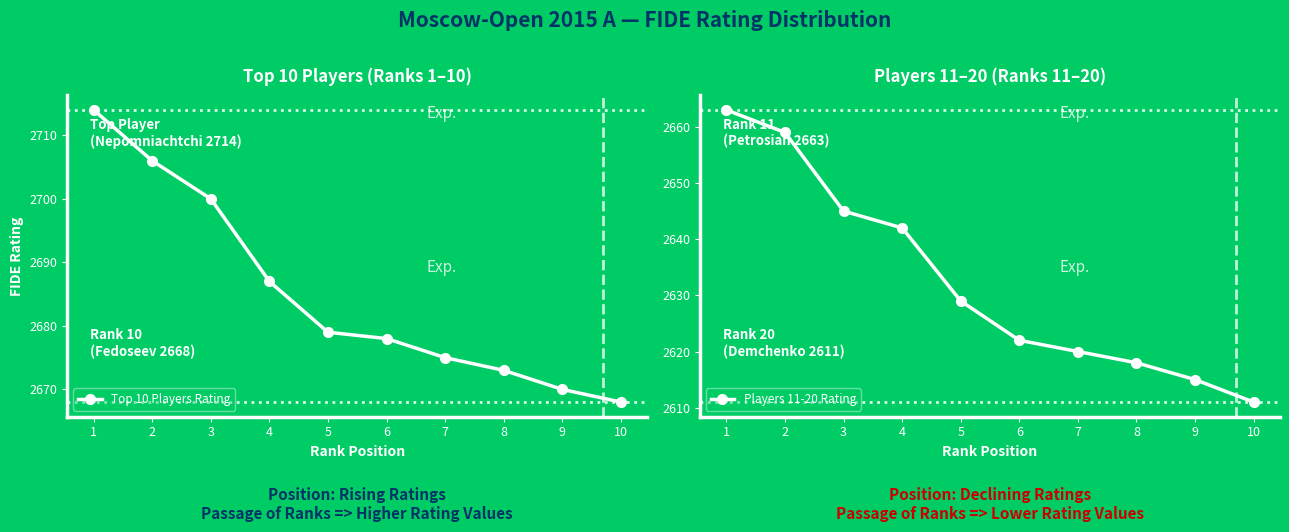

At which label does Players 11-20 Rating reach its minimum?

10